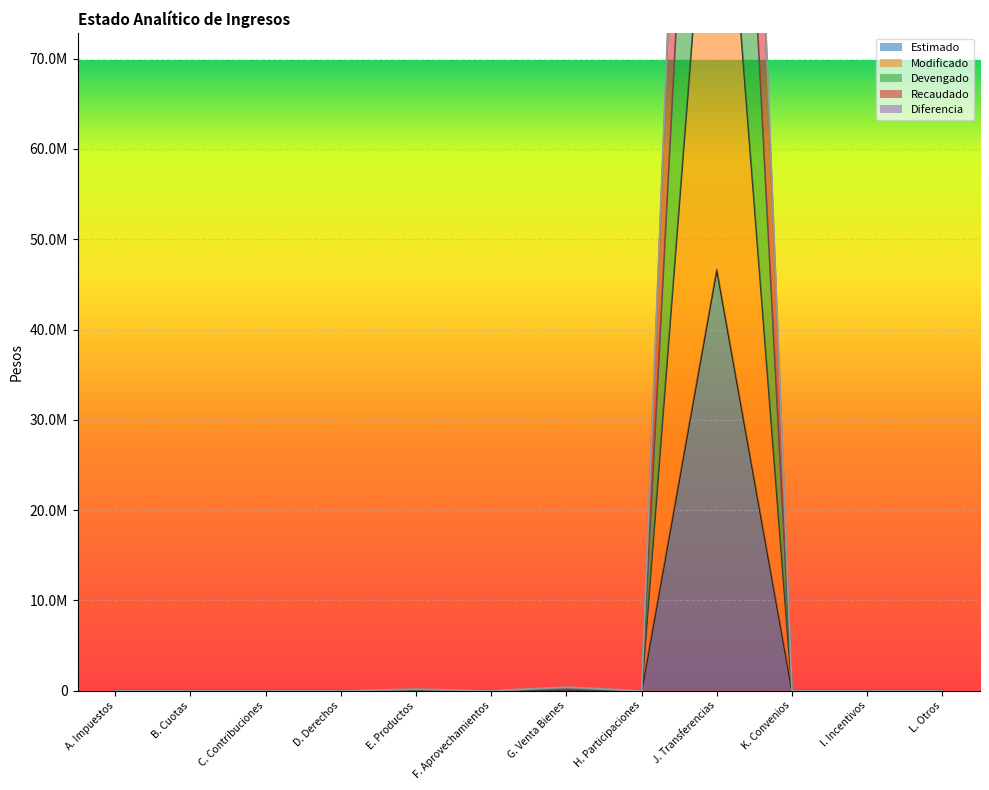

What is the total value across all series at J. Transferencias?

734120695.7